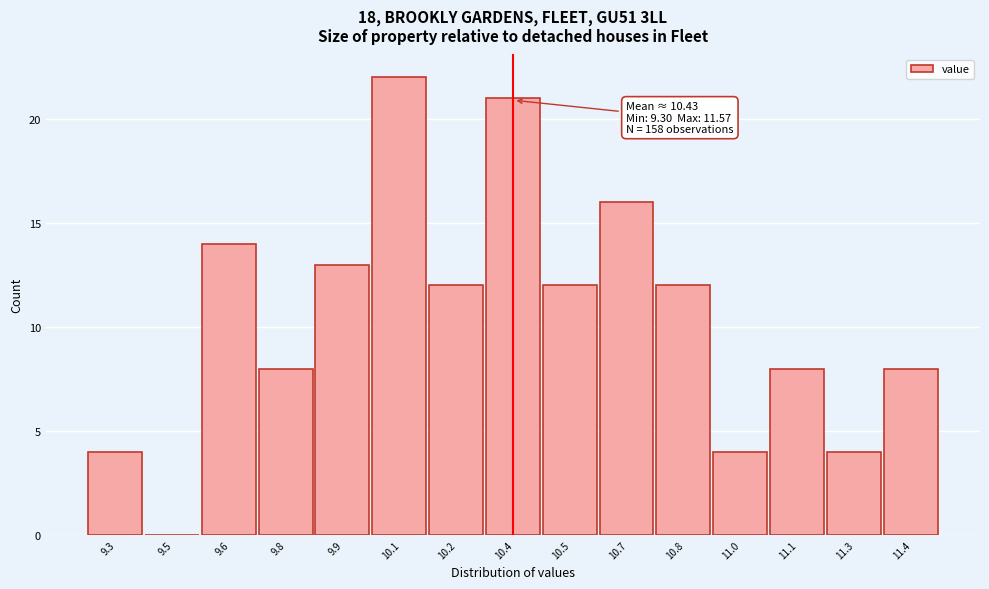

Reading left to right, what are all the values shown in this chart?

9.3=4	9.5=0	9.6=14	9.8=8	9.9=13	10.1=22	10.2=12	10.4=21	10.5=12	10.7=16	10.8=12	11.0=4	11.1=8	11.3=4	11.4=8